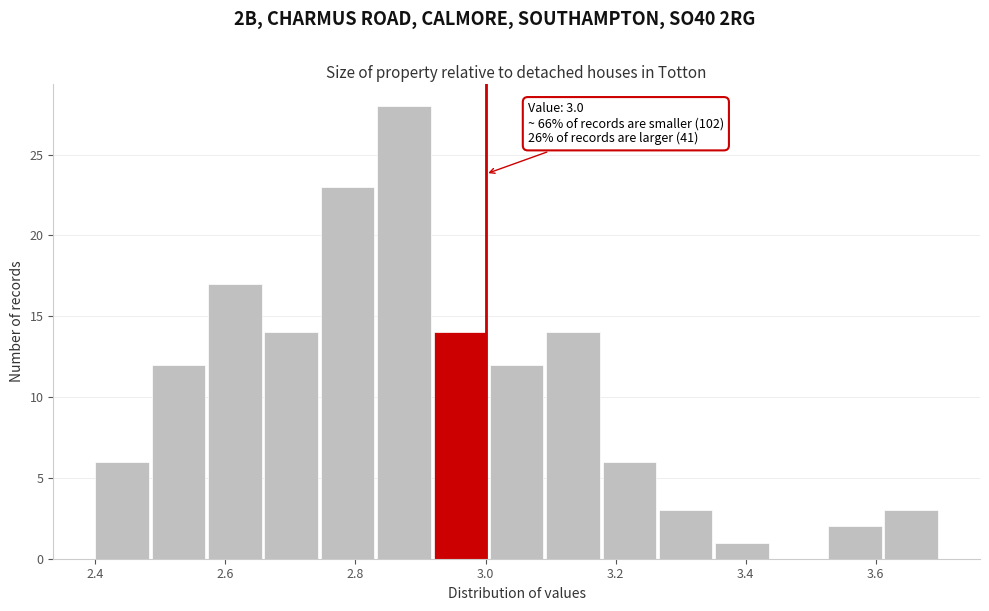

Over which range of the x-axis is the bar tallest?

2.84 to 2.92